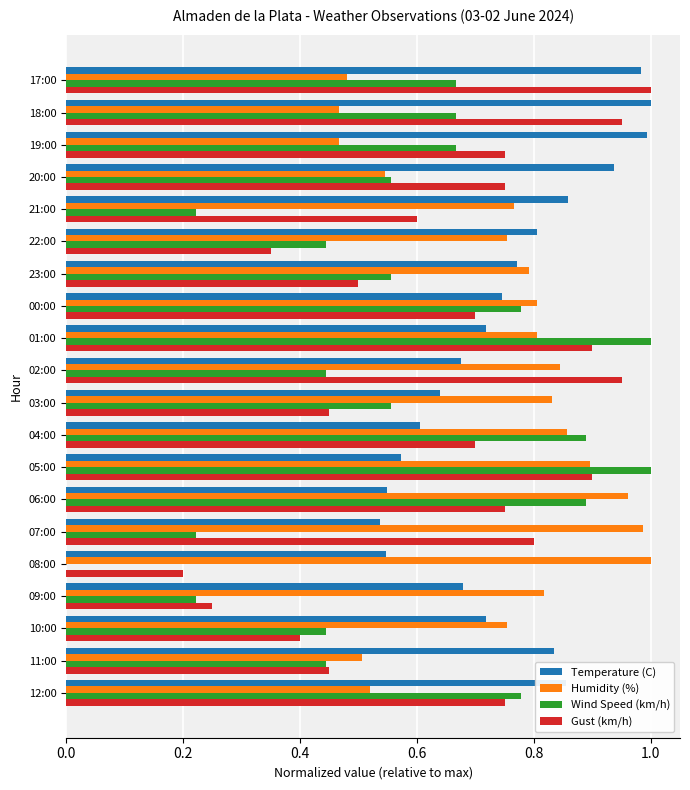

Between 12:00 and 09:00, which series saw the biggest shift?

Wind Speed (km/h)